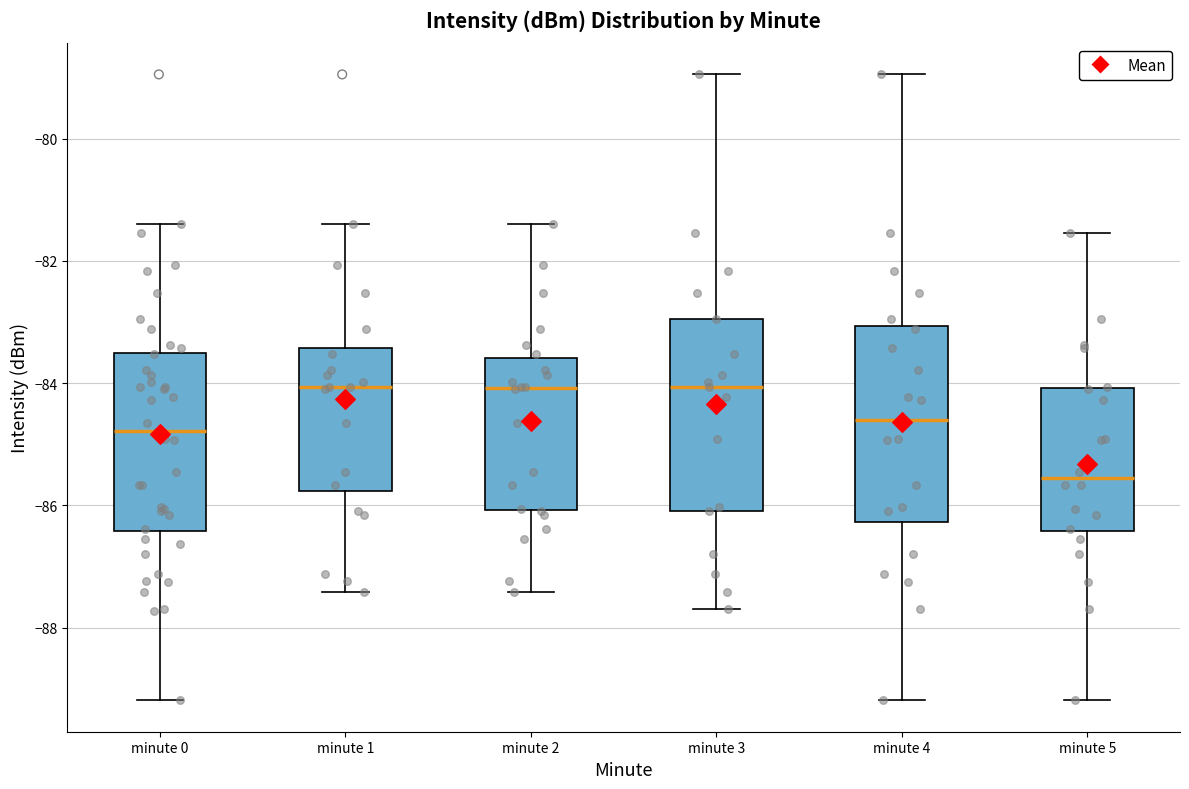

Reading left to right, read every box against the y-axis: the position of its median line, the range the box covers, and the ends of its whiskers. The values are not printed on the chart, so give them approximately, as read against the axis.

minute 0: median -84.8, box -86.4 to -83.6, whiskers -89.2 to -81.4
minute 1: median -84.0, box -85.8 to -83.4, whiskers -87.4 to -81.4
minute 2: median -84.0, box -86.0 to -83.6, whiskers -87.4 to -81.4
minute 3: median -84.0, box -86.0 to -83.0, whiskers -87.6 to -79.0
minute 4: median -84.6, box -86.2 to -83.0, whiskers -89.2 to -79.0
minute 5: median -85.6, box -86.4 to -84.0, whiskers -89.2 to -81.6